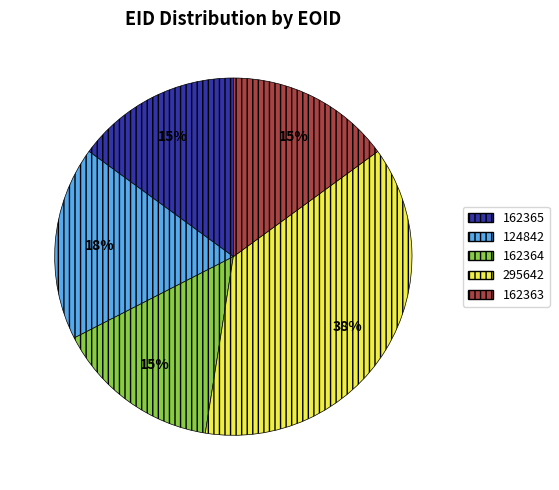

To the nearest percent, what percentage of the pie is 162364?

15%